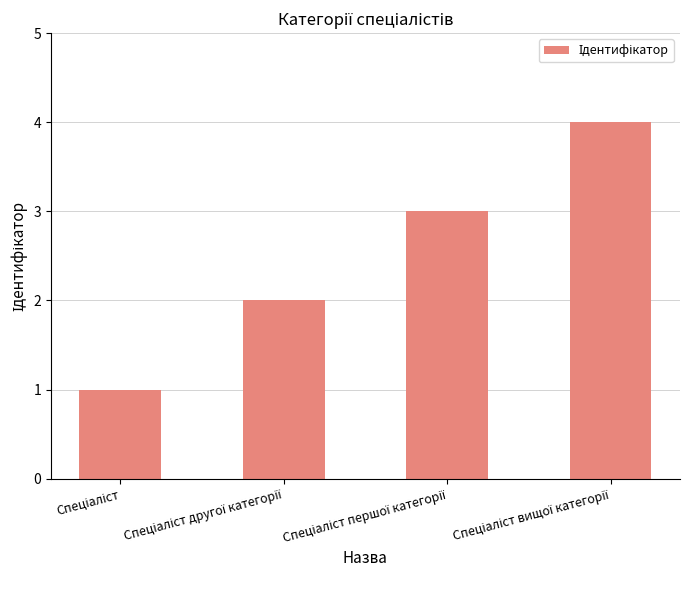

What is the difference between the maximum and minimum values?

3